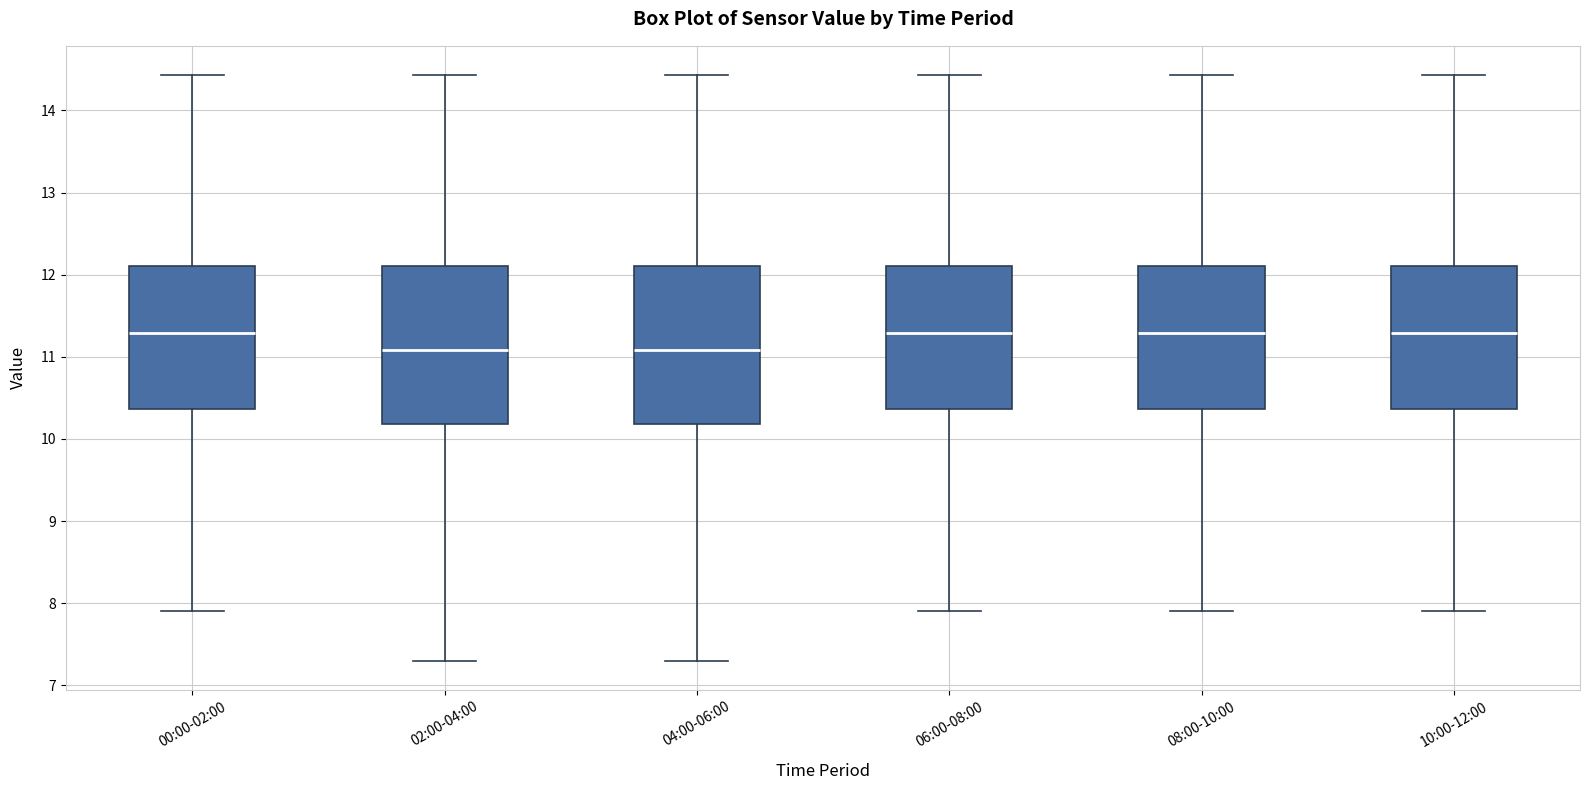

Where does the upper whisker of the box for 02:00-04:00 end on the y-axis? The values are not printed on the chart, so give them approximately, as read against the axis.

14.4